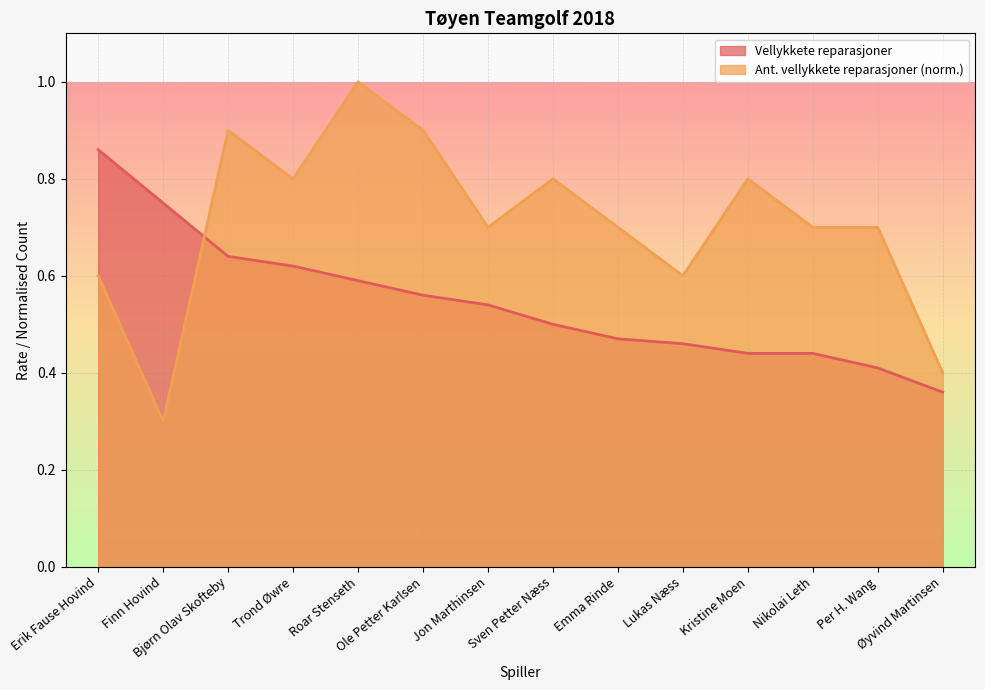

True or false: Ant. vellykkete reparasjoner (norm.) and Vellykkete reparasjoner intersect in this chart.

True